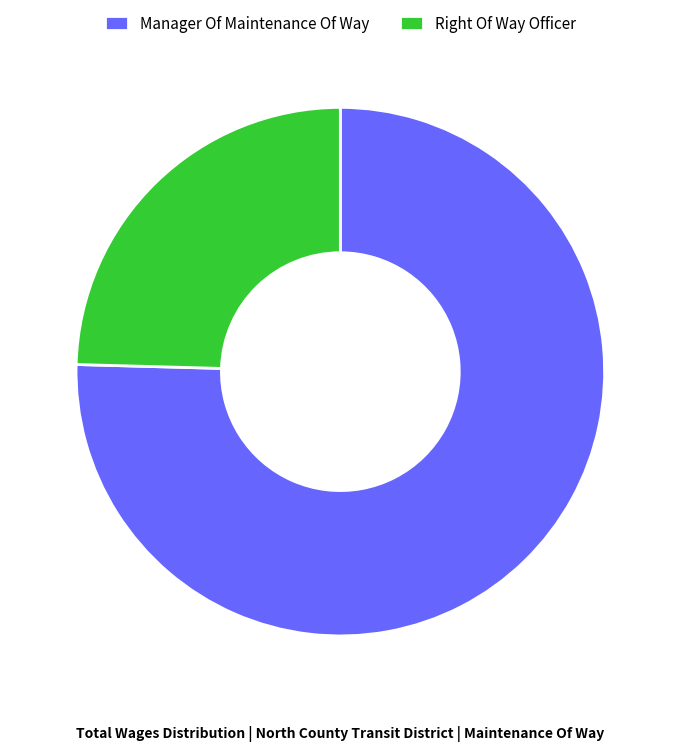

Count the number of slices in the pie.

2